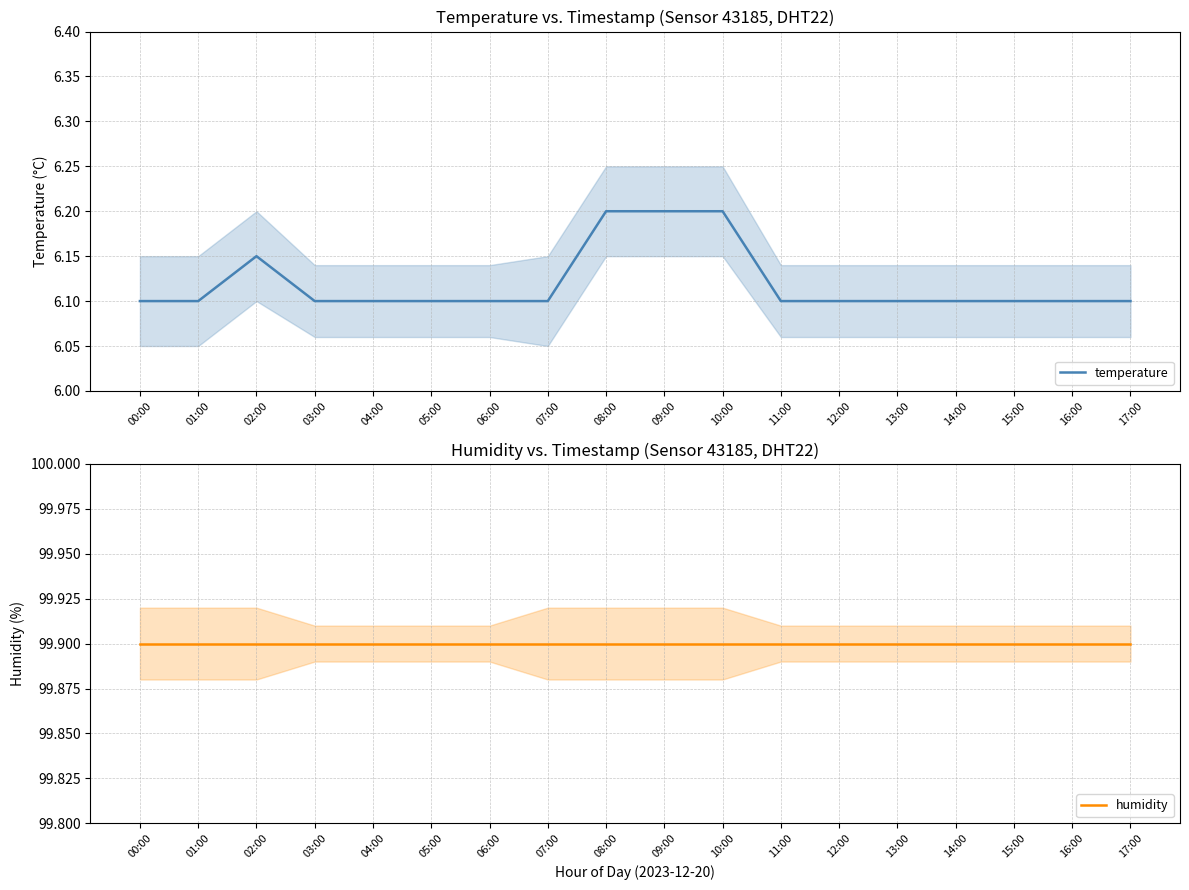

Rank the categories by humidity value from lowest to highest.

00:00, 01:00, 02:00, 03:00, 04:00, 05:00, 06:00, 07:00, 08:00, 09:00, 10:00, 11:00, 12:00, 13:00, 14:00, 15:00, 16:00, 17:00